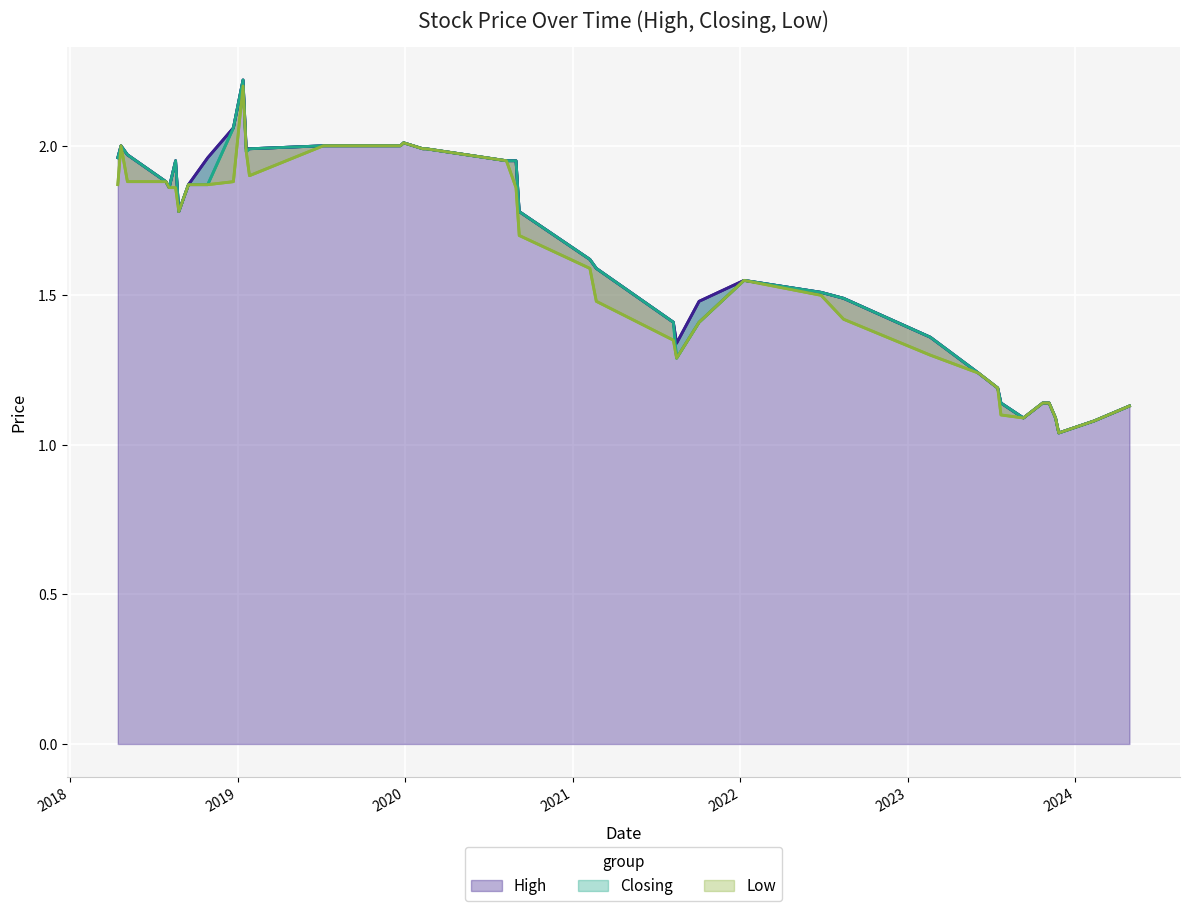

True or false: High has a value of 0.3 at 37.

False